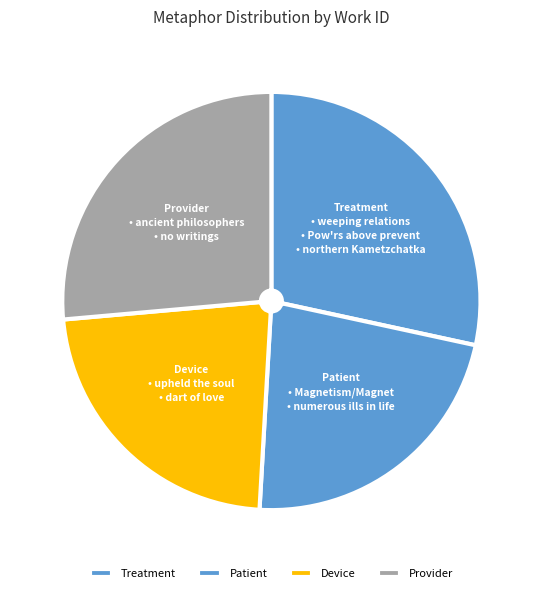

Is the sum of Provider and Device greater than half?

No